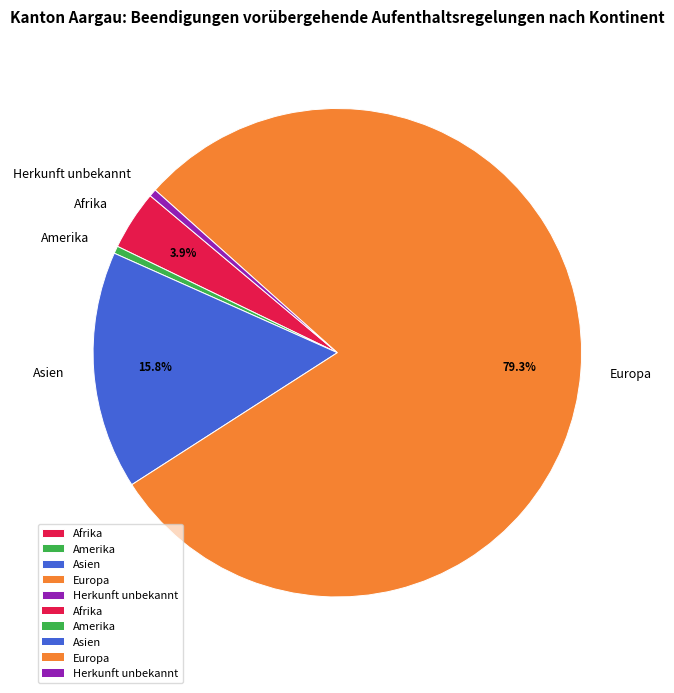

The Herkunft unbekannt slice represents 0% of the pie. True or false?

True